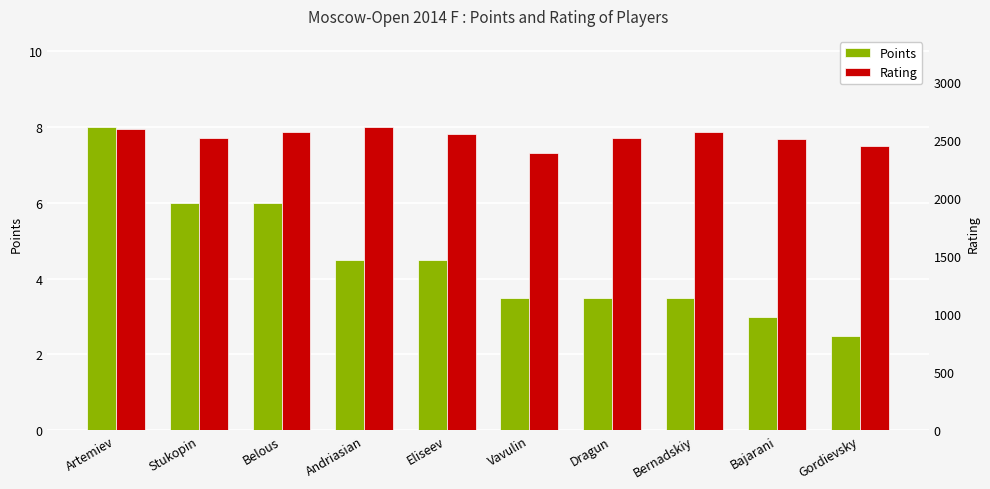

At which category is the sum across all series the highest?

Andriasian